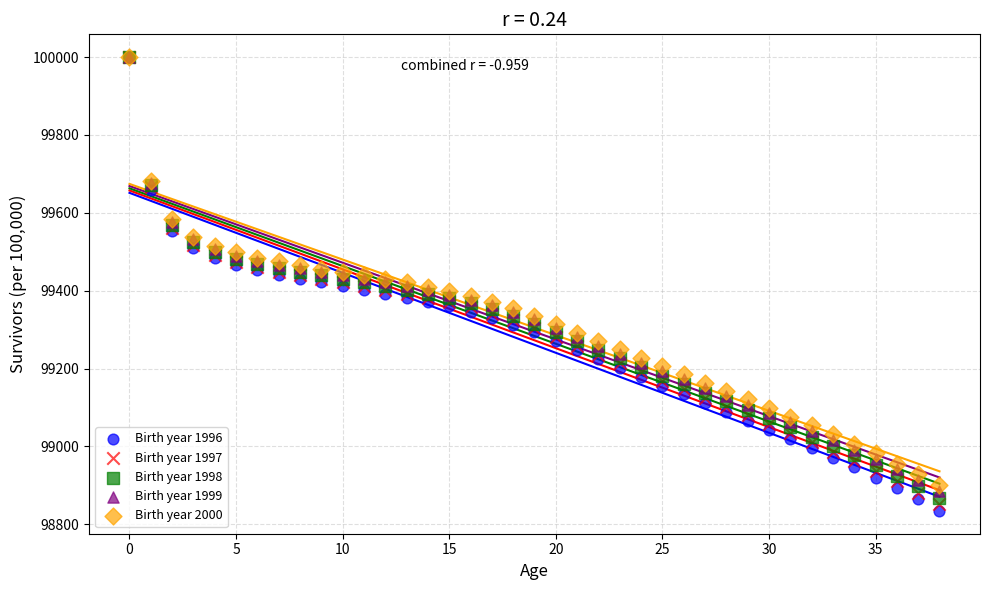

What are all the series names shown in the legend?

Birth year 1996, Birth year 1997, Birth year 1998, Birth year 1999, Birth year 2000